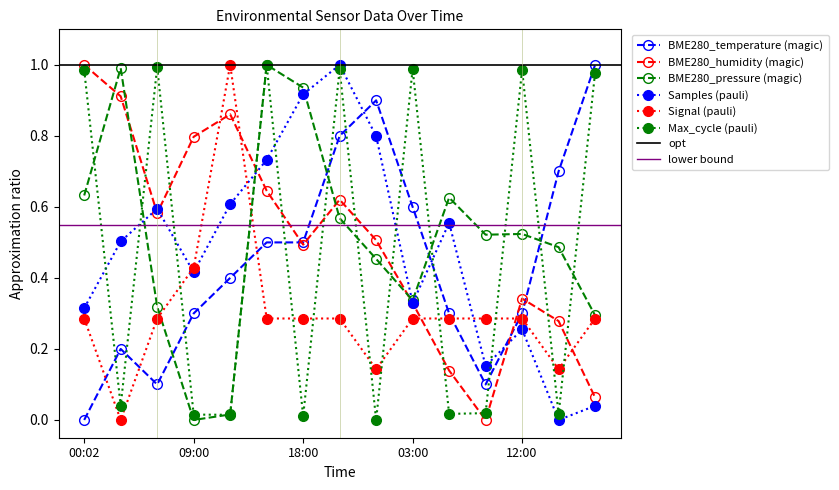

At how many categories does at least one series exceed 0?

15